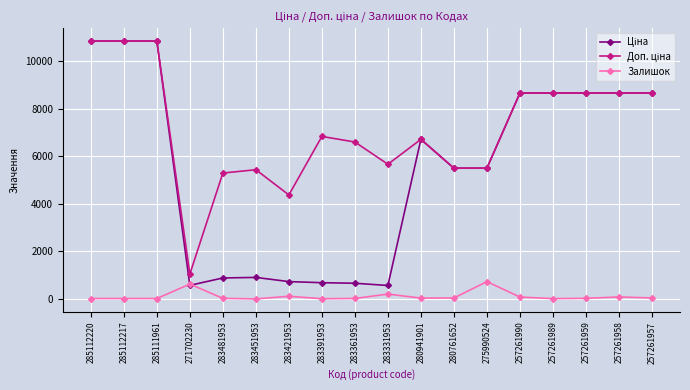

What is the total value across all series at 285112217?

21697.2